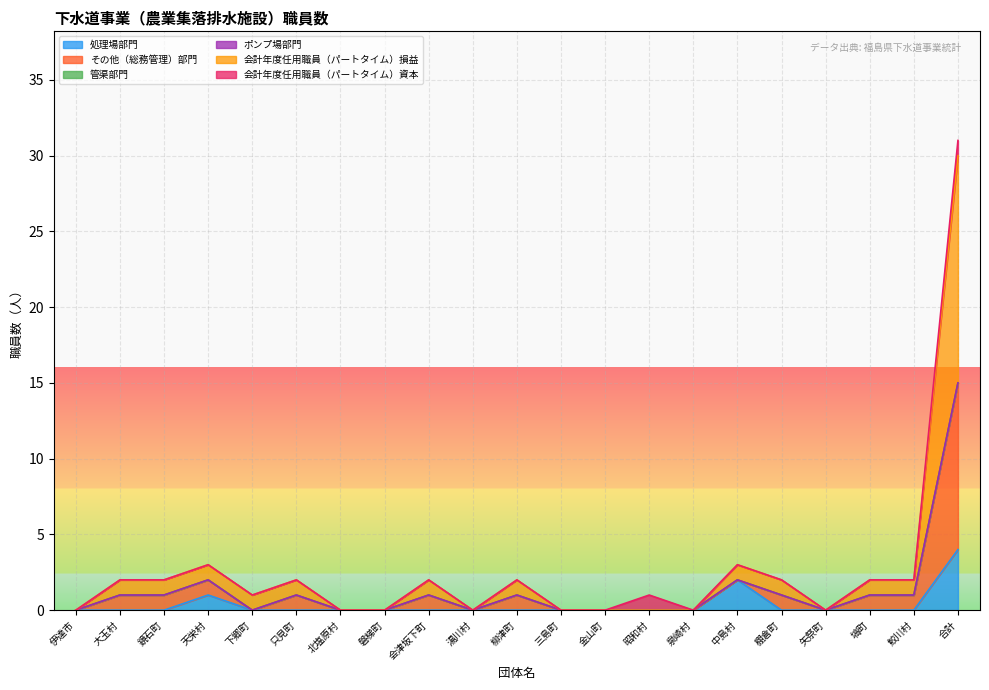

What is the difference between the second highest and minimum values in the 処理場部門 series?

2